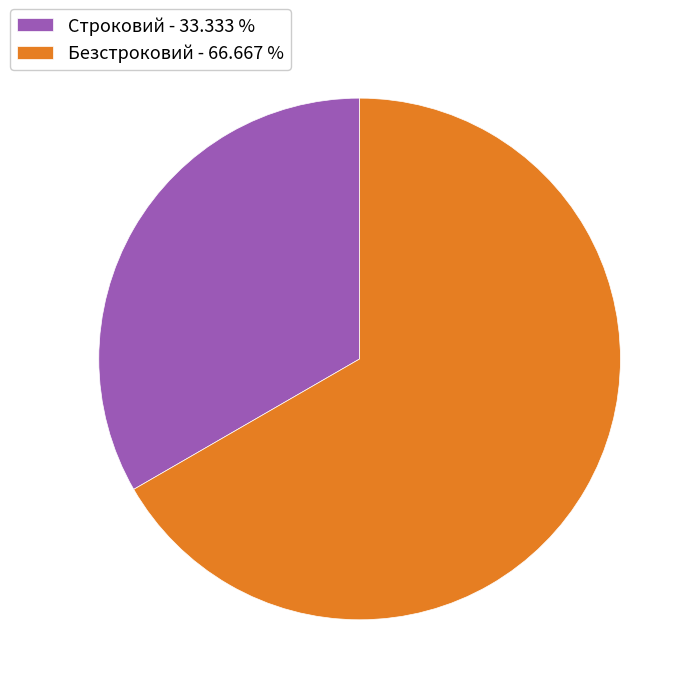

What is the smallest slice in the pie chart?

Строковий